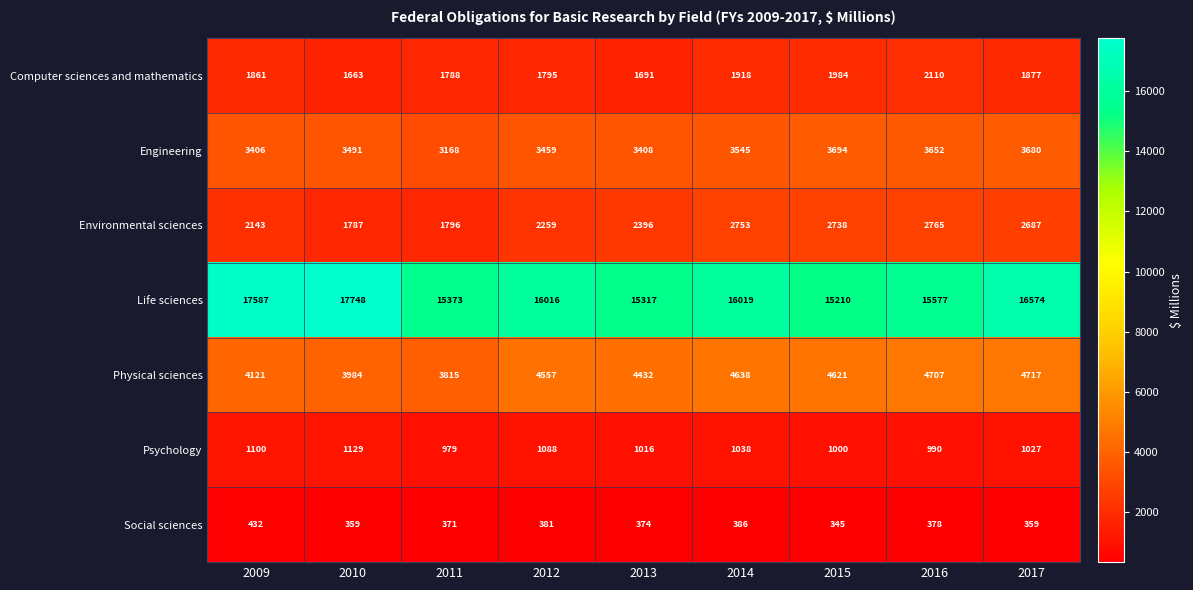

The Psychology series shows 990 at 2016. True or false?

True